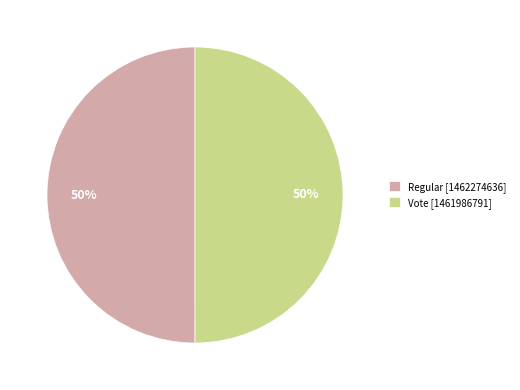

Count the number of slices in the pie.

2